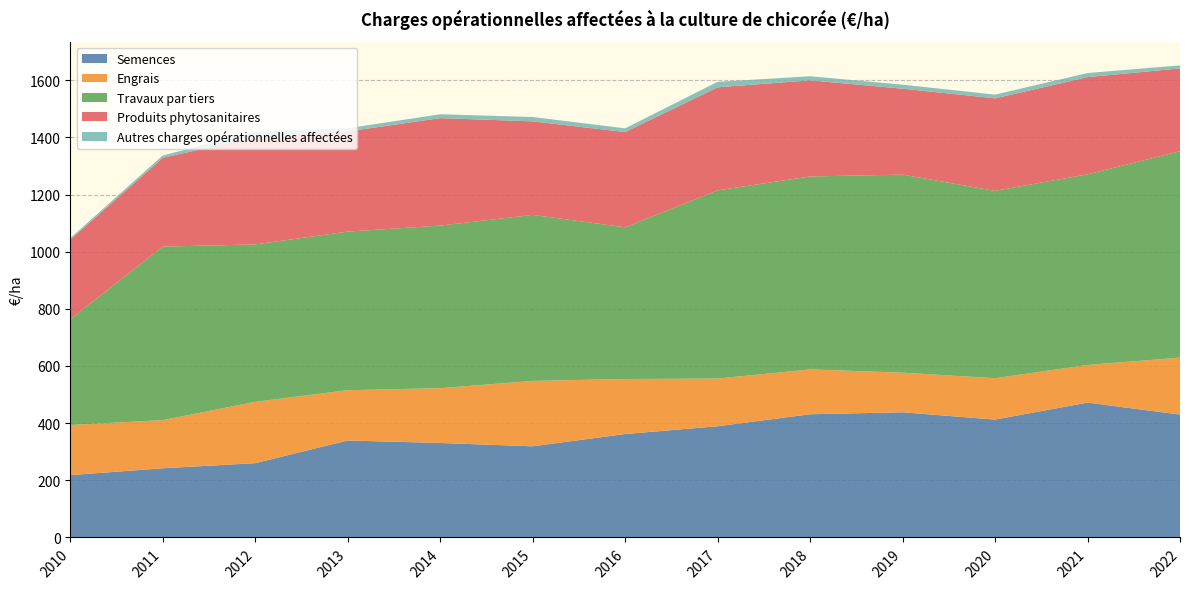

Reading left to right, transcribe all the data shown in this chart.

Semences: 2010=218.1	2011=242.1	2012=260.0	2013=339.3	2014=330.7	2015=319.0	2016=361.9	2017=389.2	2018=431.1	2019=438.0	2020=412.5	2021=471.9	2022=430.0
Engrais: 2010=175.5	2011=168.5	2012=214.6	2013=176.0	2014=191.7	2015=228.9	2016=192.5	2017=166.9	2018=156.9	2019=138.7	2020=144.8	2021=131.7	2022=199.3
Travaux par tiers: 2010=370.0	2011=607.2	2012=550.8	2013=555.0	2014=568.8	2015=581.0	2016=530.9	2017=658.6	2018=675.2	2019=692.9	2020=655.5	2021=666.9	2022=722.2
Produits phytosanitaires: 2010=278.4	2011=310.6	2012=376.2	2013=350.5	2014=376.2	2015=327.2	2016=333.4	2017=360.6	2018=336.4	2019=300.8	2020=323.7	2021=340.2	2022=289.9
Autres charges opérationnelles affectées: 2010=5.3	2011=8.2	2012=17.9	2013=11.2	2014=13.5	2015=15.2	2016=12.9	2017=19.1	2018=14.3	2019=14.0	2020=13.0	2021=14.3	2022=10.4